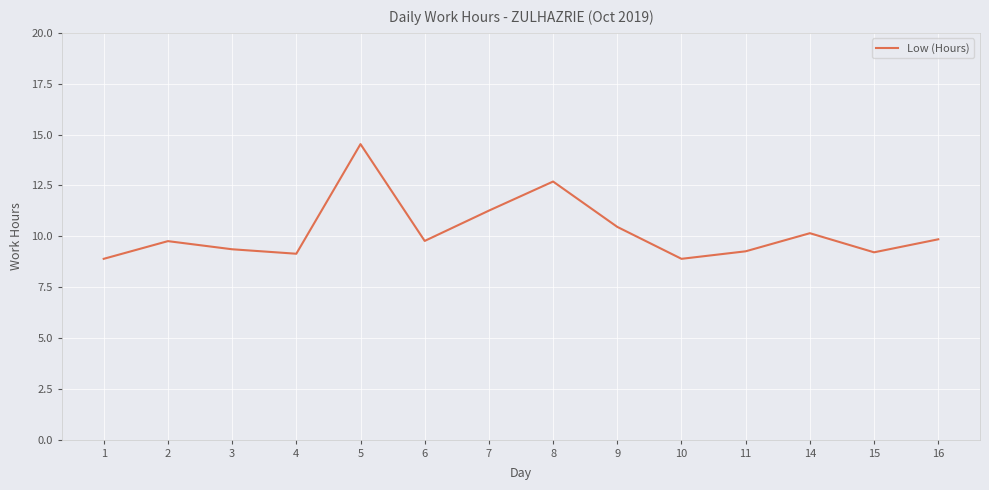

Which has a higher value, 16 or 1?

16